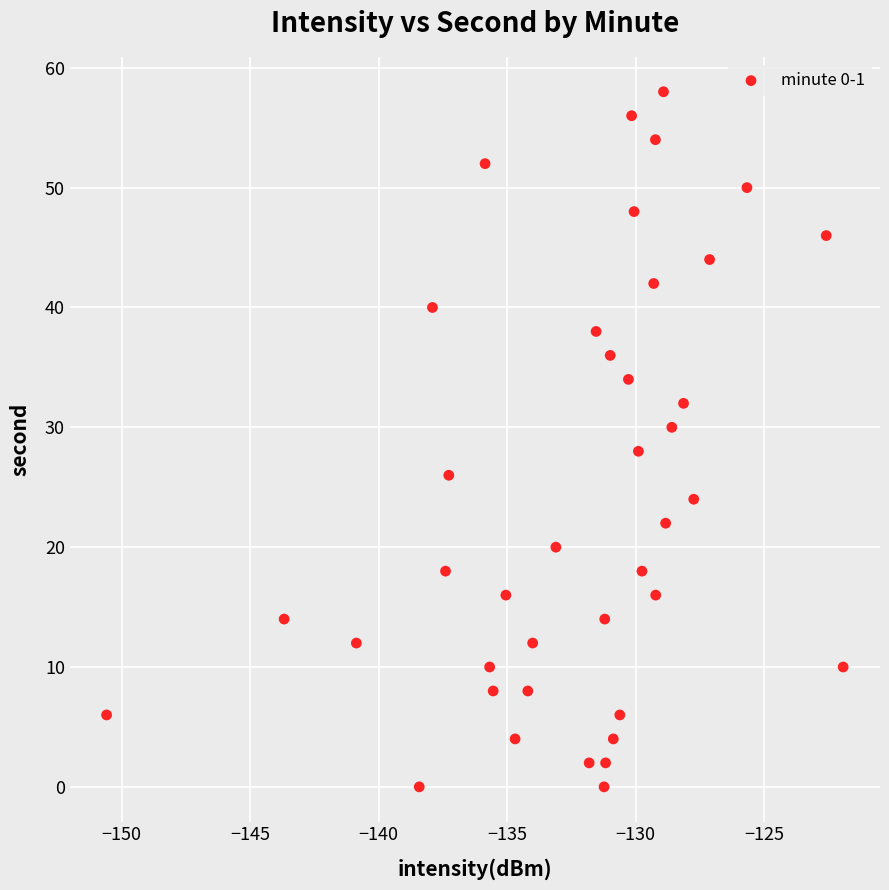

What is the range of Y values (max minus min)?

58